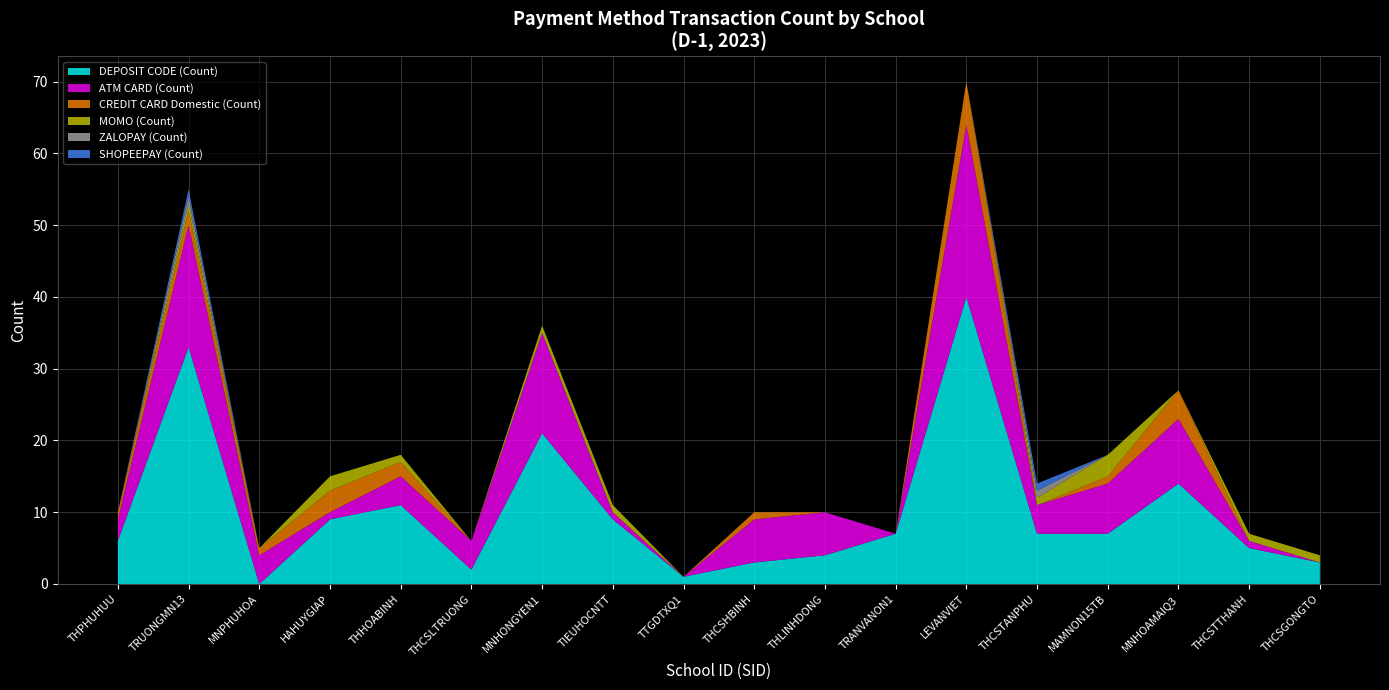

Reading left to right, transcribe all the data shown in this chart.

DEPOSIT CODE (Count): THPHUHUU=6	TRUONGMN13=33	MNPHUHOA=0	HAHUYGIAP=9	THHOABINH=11	THCSLTRUONG=2	MNHONGYEN1=21	TIEUHOCNTT=9	TTGDTXQ1=1	THCSHBINH=3	THLINHDONG=4	TRANVANON1=7	LEVANVIET=40	THCSTANPHU=7	MAMNON15TB=7	MNHOAMAIQ3=14	THCSTTHANH=5	THCSGONGTO=3
ATM CARD (Count): THPHUHUU=3	TRUONGMN13=17	MNPHUHOA=4	HAHUYGIAP=1	THHOABINH=4	THCSLTRUONG=4	MNHONGYEN1=14	TIEUHOCNTT=1	TTGDTXQ1=0	THCSHBINH=6	THLINHDONG=6	TRANVANON1=0	LEVANVIET=24	THCSTANPHU=4	MAMNON15TB=7	MNHOAMAIQ3=9	THCSTTHANH=1	THCSGONGTO=0
CREDIT CARD Domestic (Count): THPHUHUU=1	TRUONGMN13=2	MNPHUHOA=1	HAHUYGIAP=3	THHOABINH=2	THCSLTRUONG=0	MNHONGYEN1=0	TIEUHOCNTT=0	TTGDTXQ1=0	THCSHBINH=1	THLINHDONG=0	TRANVANON1=0	LEVANVIET=6	THCSTANPHU=0	MAMNON15TB=1	MNHOAMAIQ3=4	THCSTTHANH=0	THCSGONGTO=0
MOMO (Count): THPHUHUU=0	TRUONGMN13=1	MNPHUHOA=0	HAHUYGIAP=2	THHOABINH=1	THCSLTRUONG=0	MNHONGYEN1=1	TIEUHOCNTT=1	TTGDTXQ1=0	THCSHBINH=0	THLINHDONG=0	TRANVANON1=0	LEVANVIET=0	THCSTANPHU=1	MAMNON15TB=3	MNHOAMAIQ3=0	THCSTTHANH=1	THCSGONGTO=1
ZALOPAY (Count): THPHUHUU=0	TRUONGMN13=1	MNPHUHOA=0	HAHUYGIAP=0	THHOABINH=0	THCSLTRUONG=0	MNHONGYEN1=0	TIEUHOCNTT=0	TTGDTXQ1=0	THCSHBINH=0	THLINHDONG=0	TRANVANON1=0	LEVANVIET=0	THCSTANPHU=1	MAMNON15TB=0	MNHOAMAIQ3=0	THCSTTHANH=0	THCSGONGTO=0
SHOPEEPAY (Count): THPHUHUU=0	TRUONGMN13=1	MNPHUHOA=0	HAHUYGIAP=0	THHOABINH=0	THCSLTRUONG=0	MNHONGYEN1=0	TIEUHOCNTT=0	TTGDTXQ1=0	THCSHBINH=0	THLINHDONG=0	TRANVANON1=0	LEVANVIET=0	THCSTANPHU=1	MAMNON15TB=0	MNHOAMAIQ3=0	THCSTTHANH=0	THCSGONGTO=0